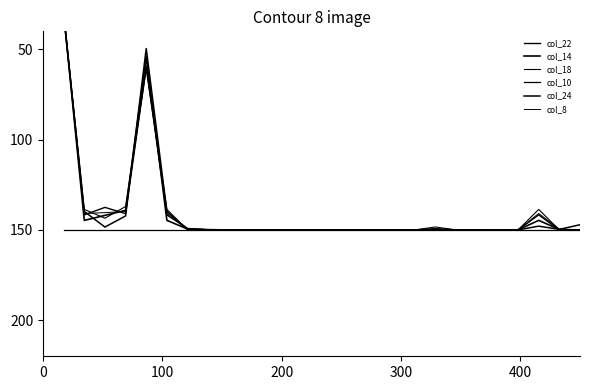

Which series has the largest total across all categories?

col_10